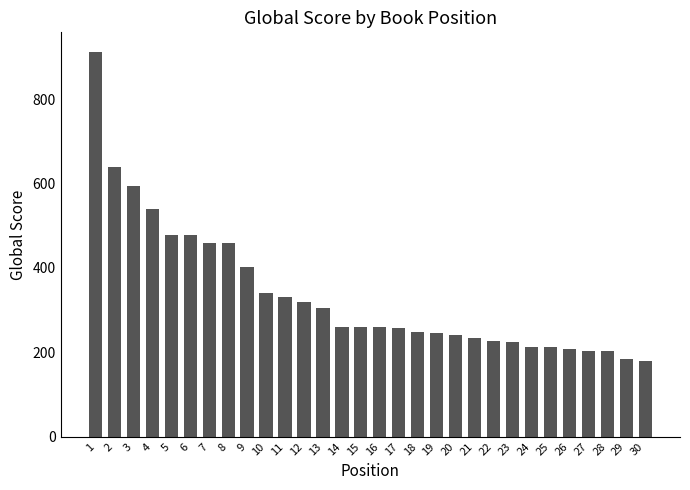

Is it true that the value at 15 is 260?

True